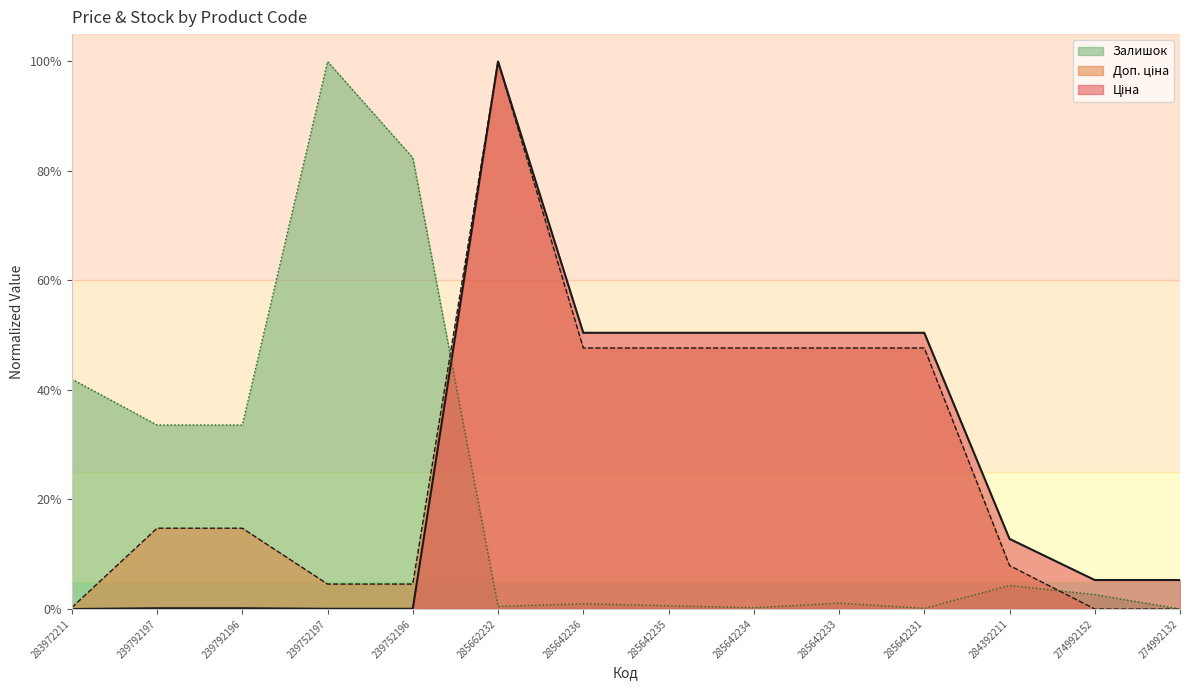

What is the difference between the maximum and minimum values in the Залишок series?

100.0